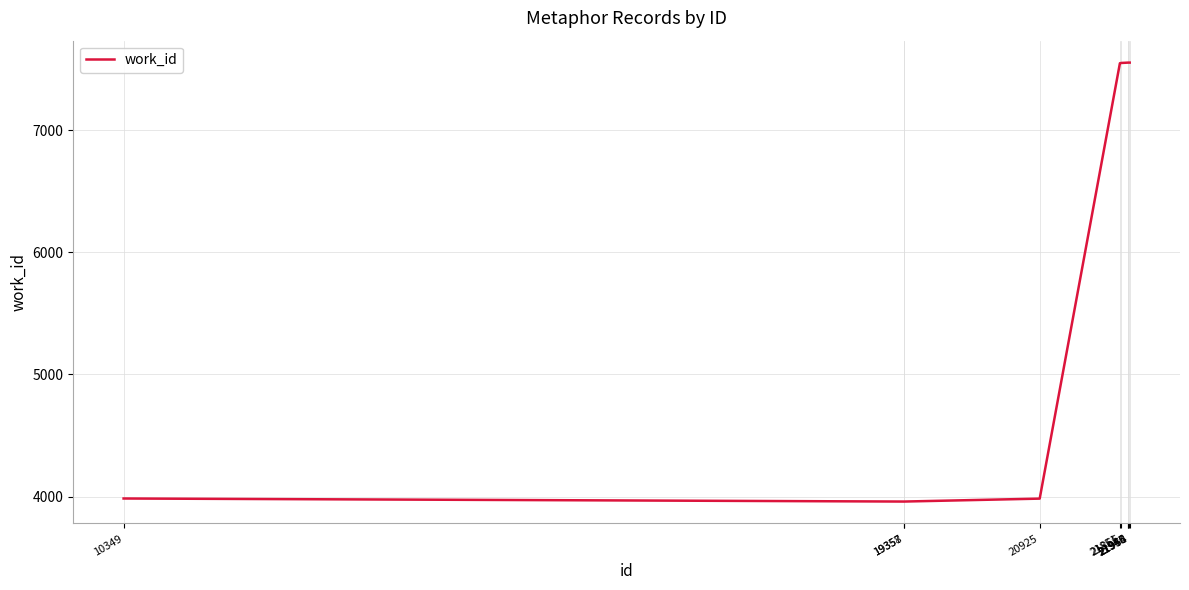

What is the difference between the maximum and minimum values?

3594